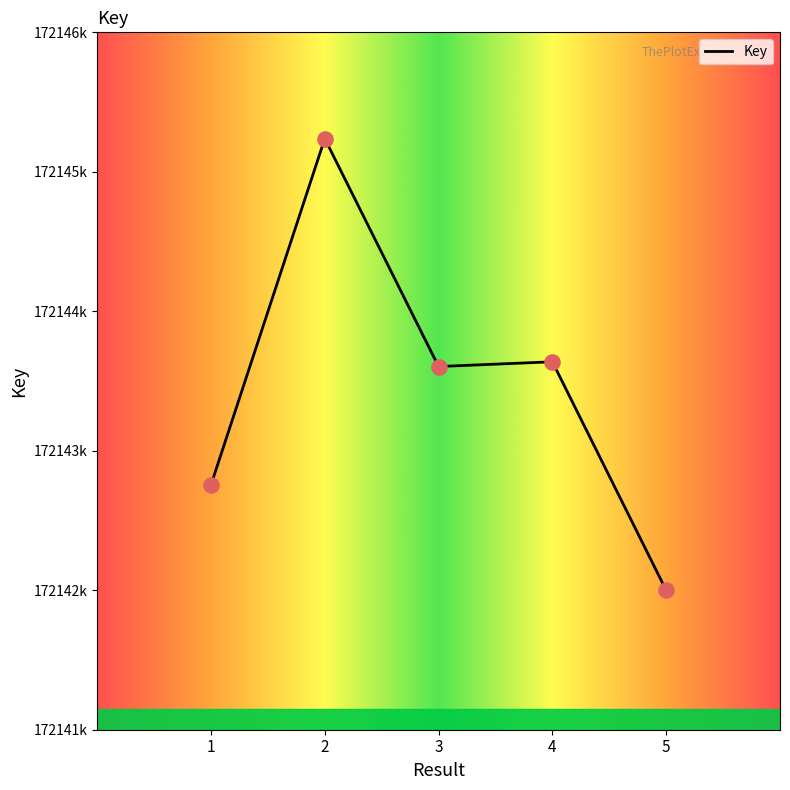

Which has a higher value, 5 or 1?

1